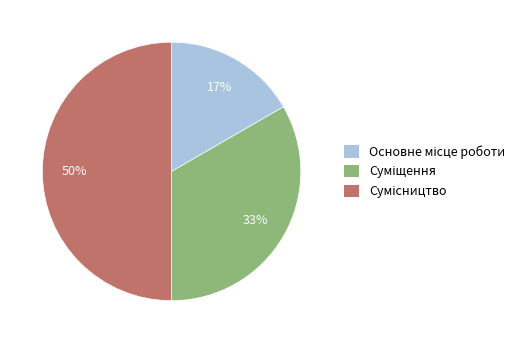

To the nearest percent, what is the difference between the largest and smallest slice percentages?

33%